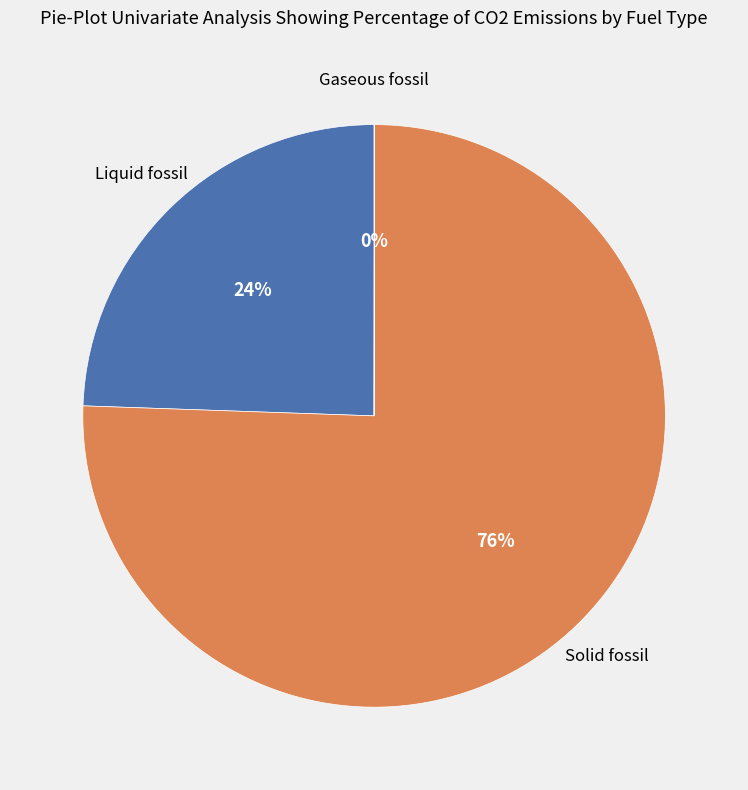

Is there any slice that represents more than half of the pie?

Yes